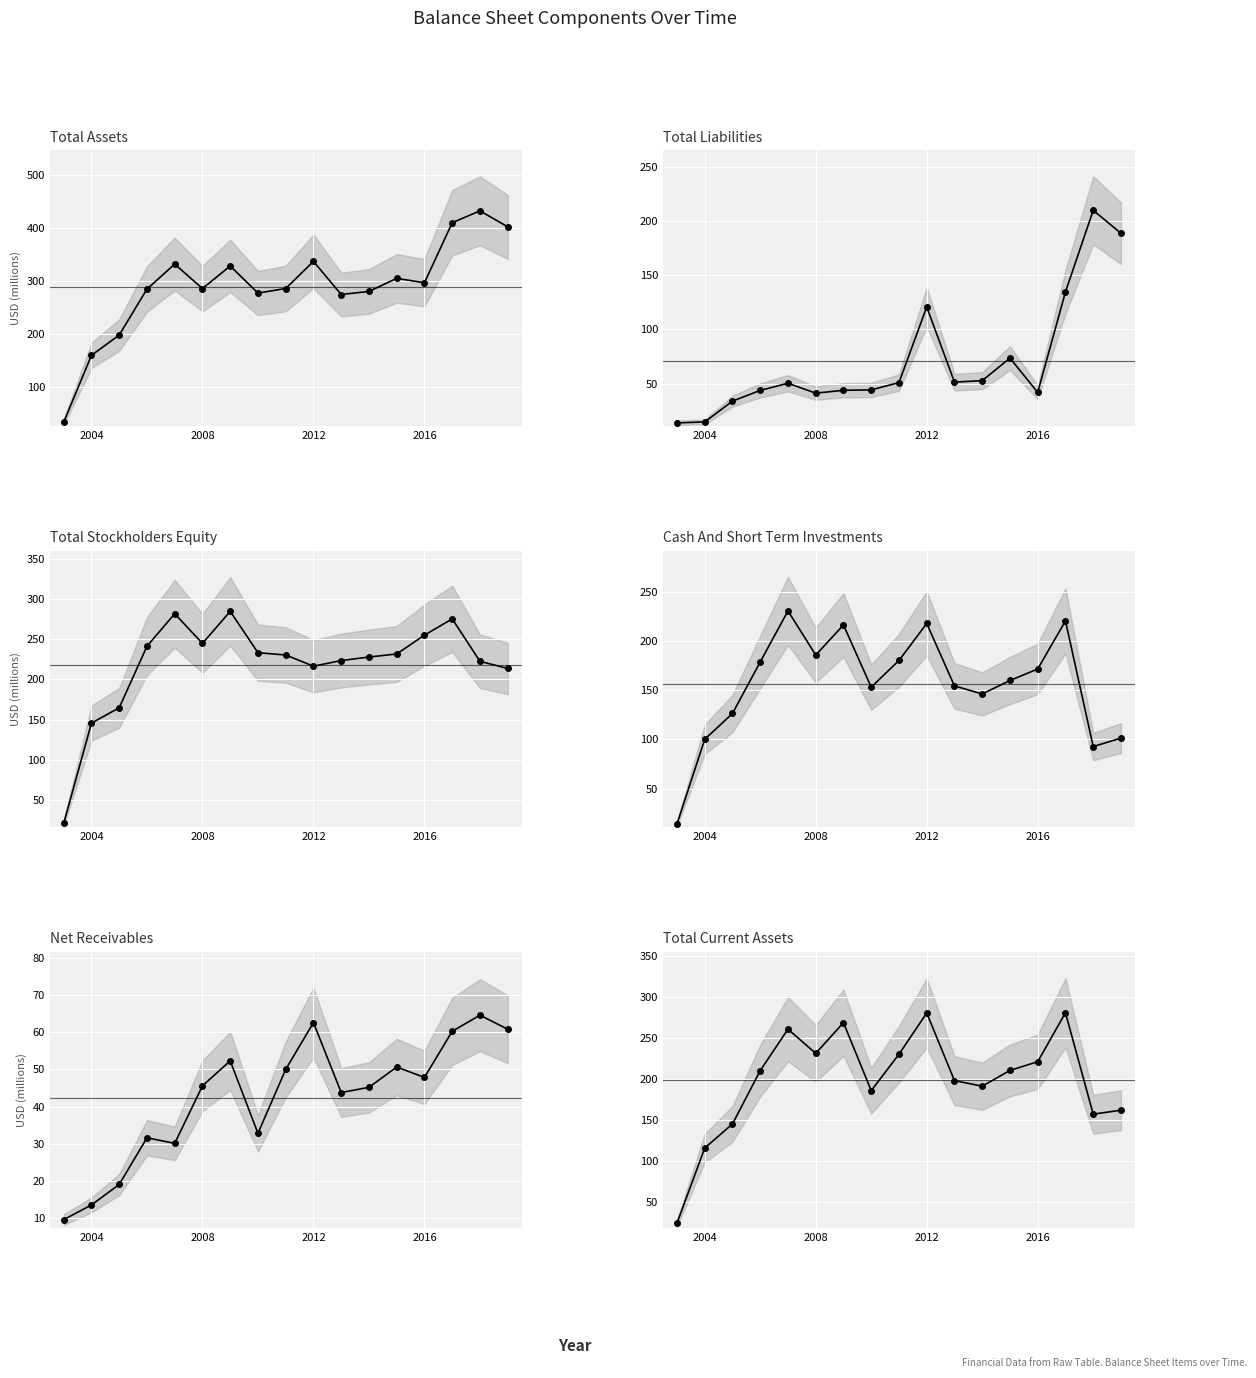

Reading right to left, transcribe all the data shown in this chart.

Total Assets: 402.4	432.6	410.1	297.1	305.3	280.7	274.9	337.3	286.2	277.6	328.7	286.1	332.2	285.1	198.5	160.3	34.5
Total Liabilities: 188.7	209.9	134.6	41.9	73.5	52.7	51.4	120.7	50.9	44.2	43.8	41.2	50.3	43.7	33.9	14.7	13.7
Total Stockholders Equity: 213.7	222.6	275.5	255.2	231.8	228.0	223.6	216.6	230.5	233.4	284.9	244.9	281.9	241.4	164.7	145.6	20.8
Cash And Short Term Investments: 101.4	92.7	220.5	171.6	159.9	146.2	154.4	217.9	180.3	153.1	216.4	185.8	230.7	178.8	126.4	100.1	14.0
Net Receivables: 60.8	64.6	60.3	47.9	50.7	45.2	43.8	62.6	50.0	32.8	52.3	45.6	30.1	31.6	19.0	13.5	9.6
Total Current Assets: 162.2	157.4	280.8	221.2	210.6	191.4	198.2	280.5	230.3	186.0	268.7	231.4	260.8	210.4	145.4	116.1	24.6